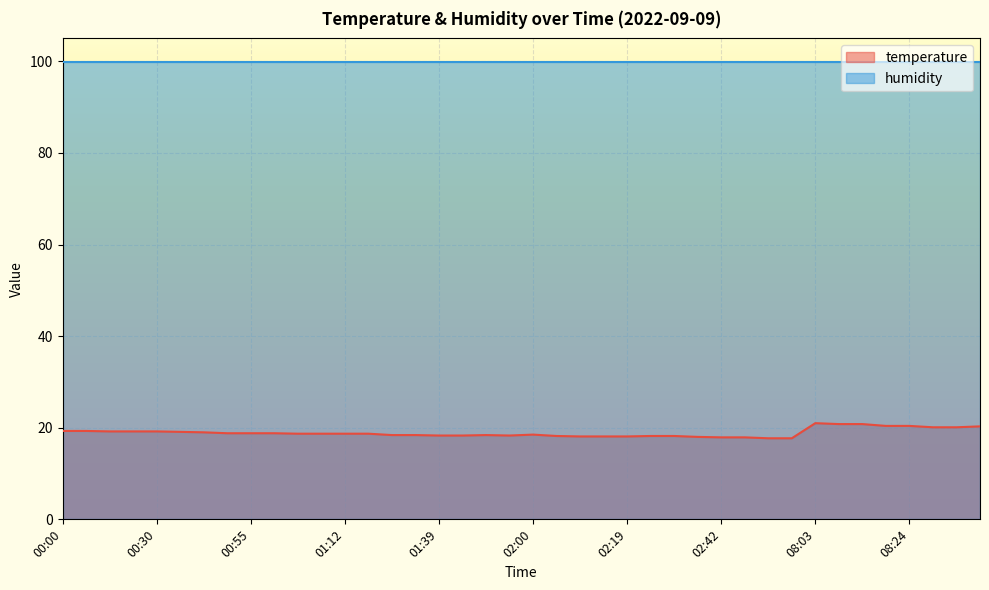

What is the approximate value at 02:22?

18.2